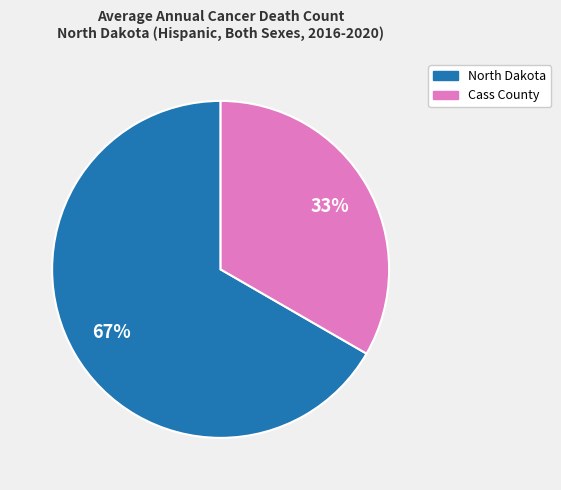

How many segments does this pie chart have?

2